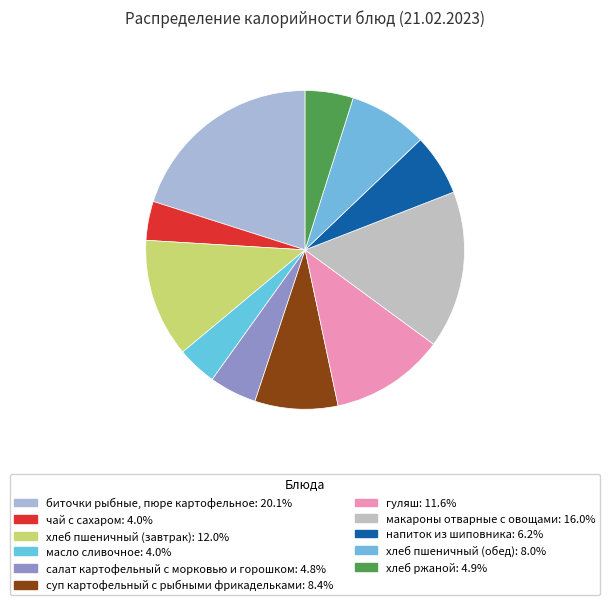

Rank the categories by value from lowest to highest.

чай с сахаром, масло сливочное, салат картофельный с морковью и горошком, хлеб ржаной, напиток из шиповника, хлеб пшеничный (обед), суп картофельный с рыбными фрикадельками, гуляш, хлеб пшеничный (завтрак), макароны отварные с овощами, биточки рыбные, пюре картофельное